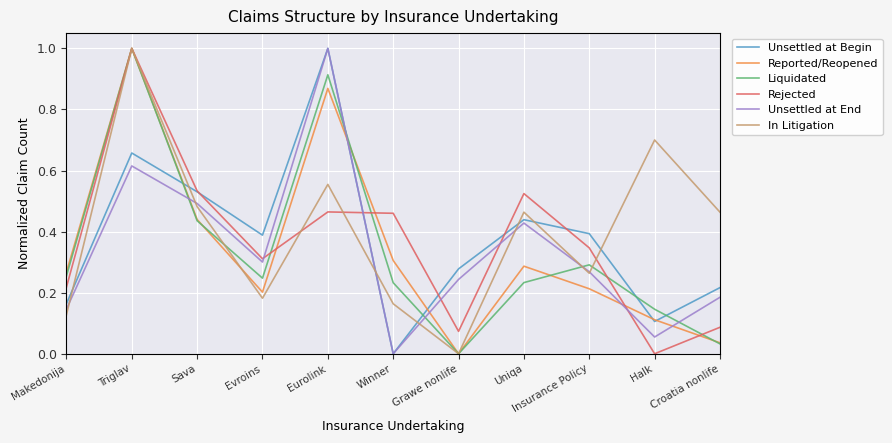

Between Sava and Insurance Policy, which series saw the biggest shift?

Reported/Reopened